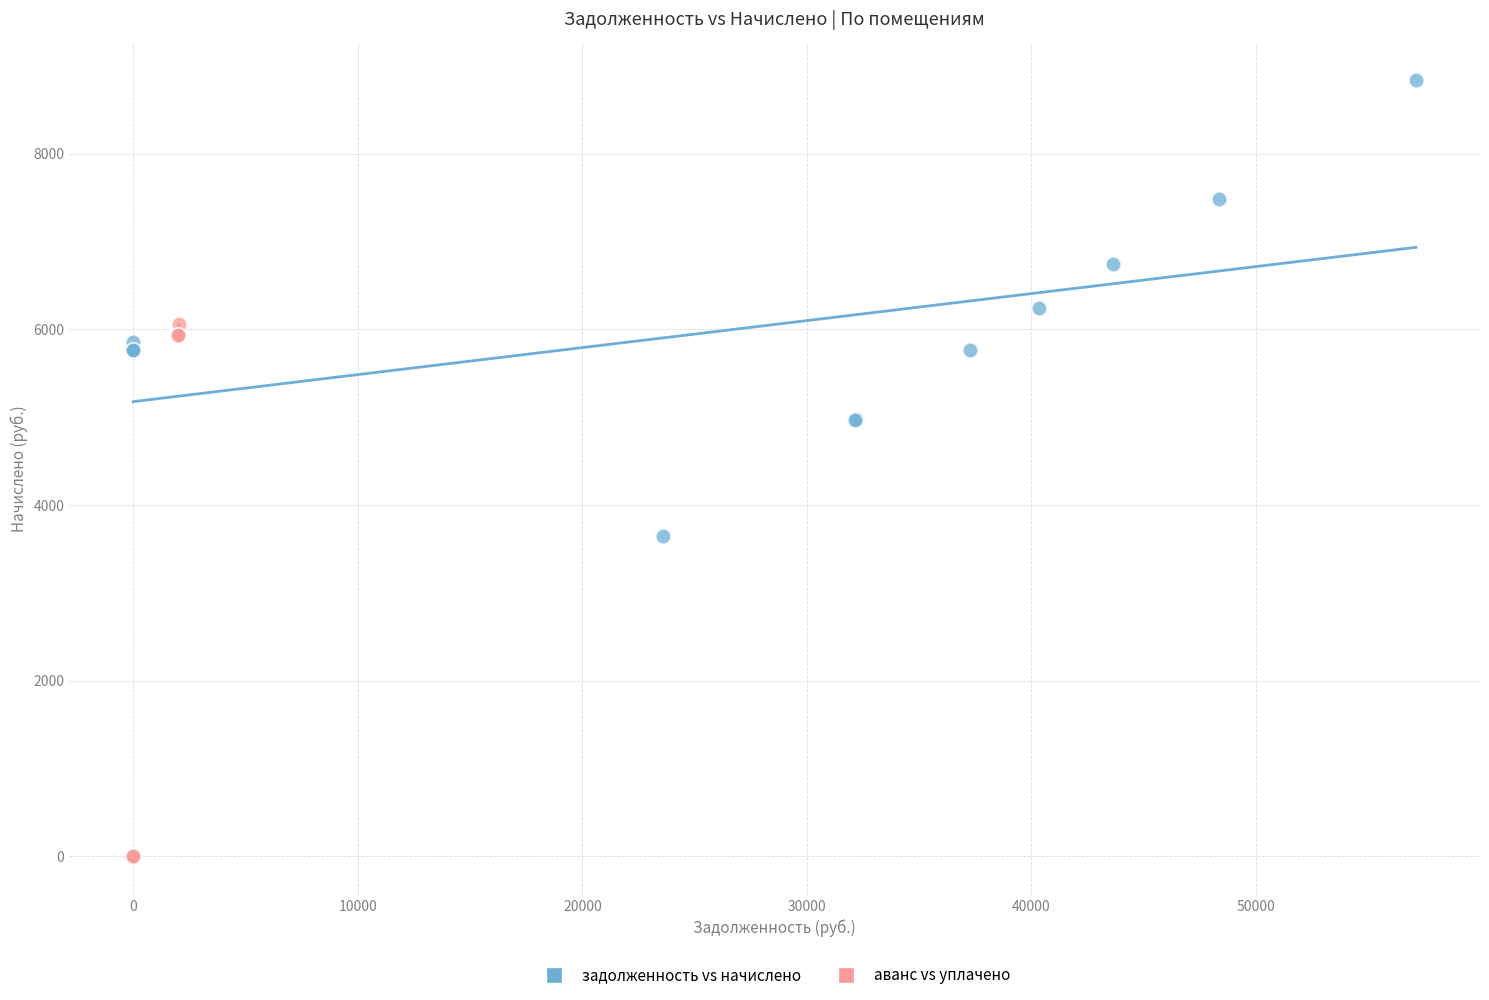

Which series reaches the minimum Y coordinate?

аванс vs уплачено